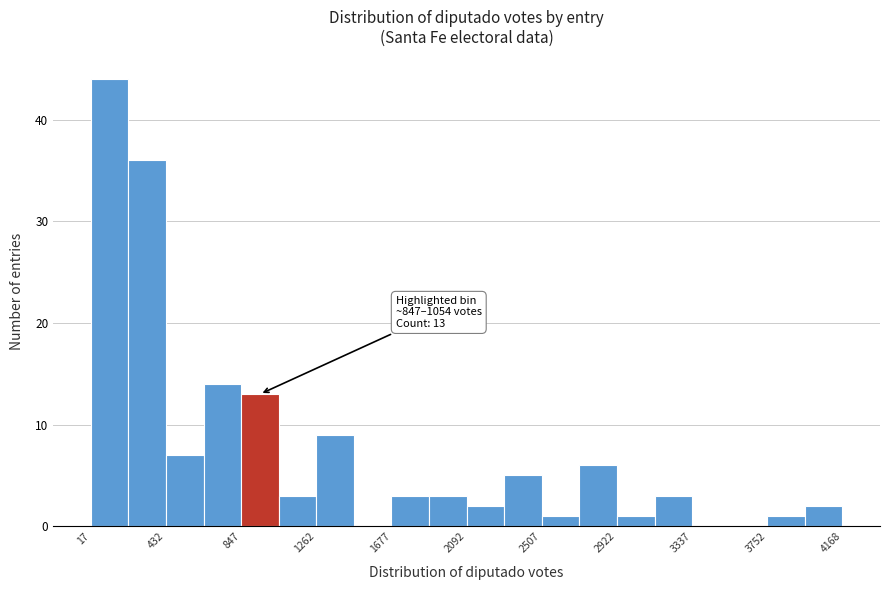

Which range on the x-axis has the tallest bar?

0 to 200